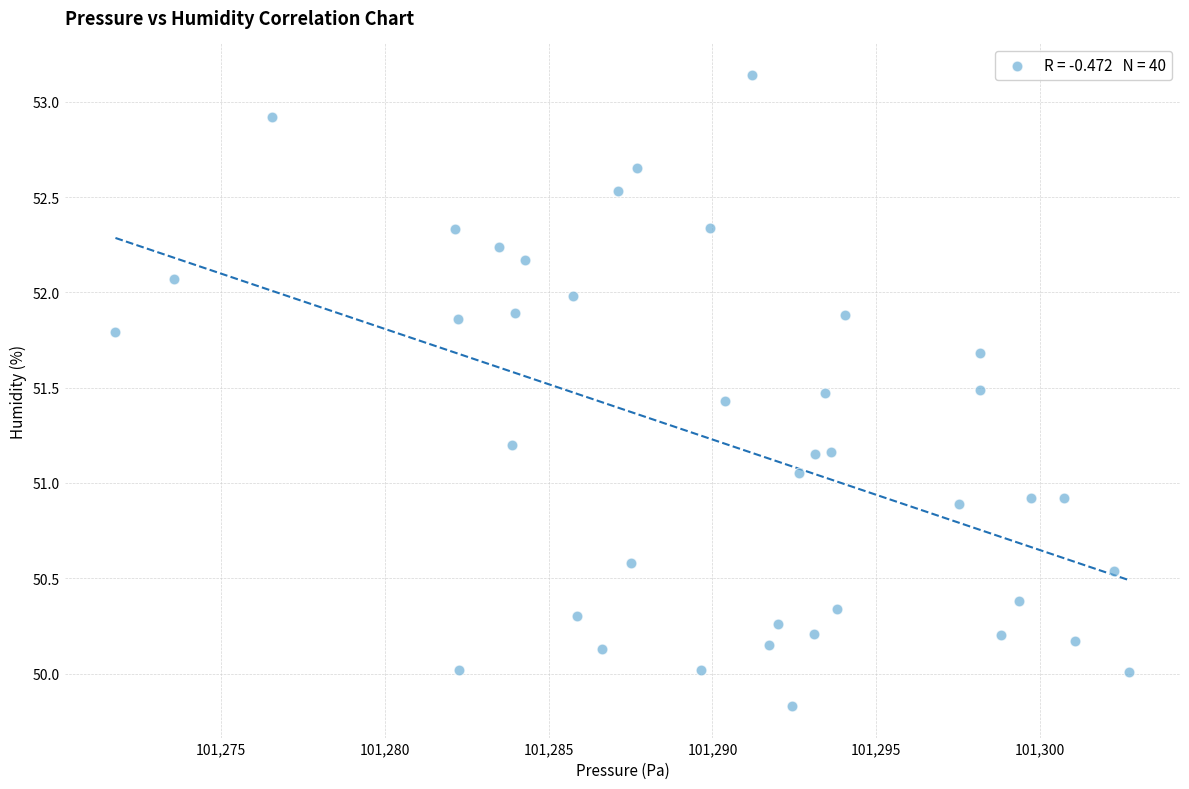

What is the range of X values (max minus min)?

30.9